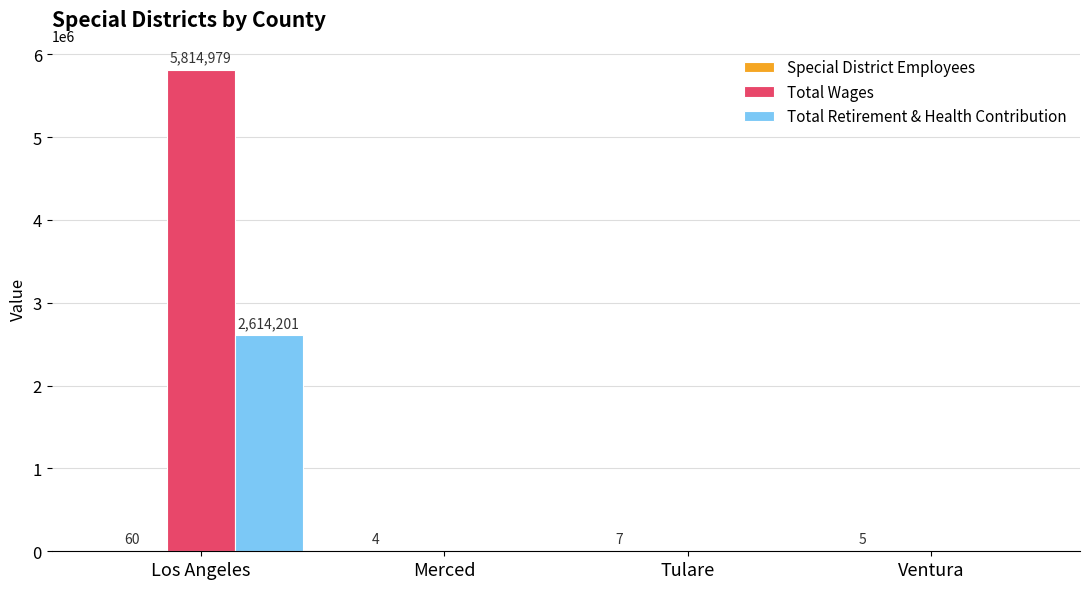

What is the total value across all series at Merced?

4